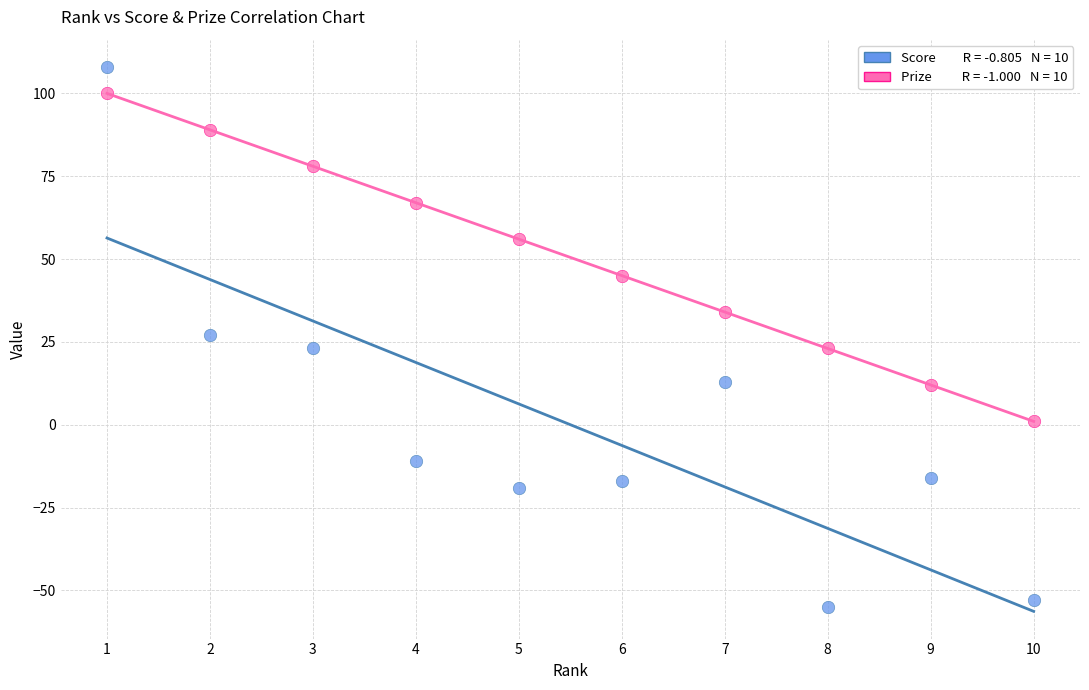

Across all data points, what is the range of Y values (max minus min)?

163